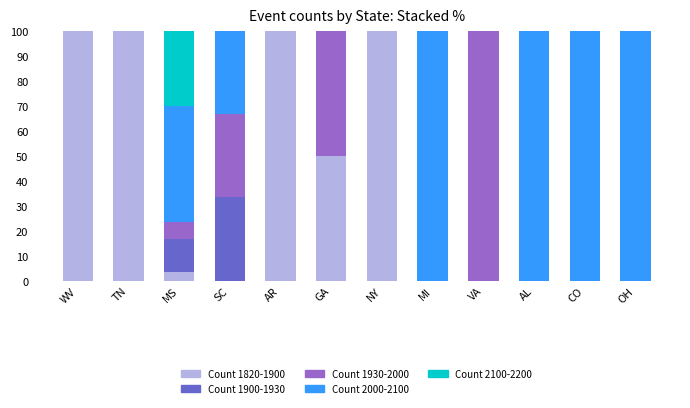

What is the sum of all Count 1820-1900 values?

453.3